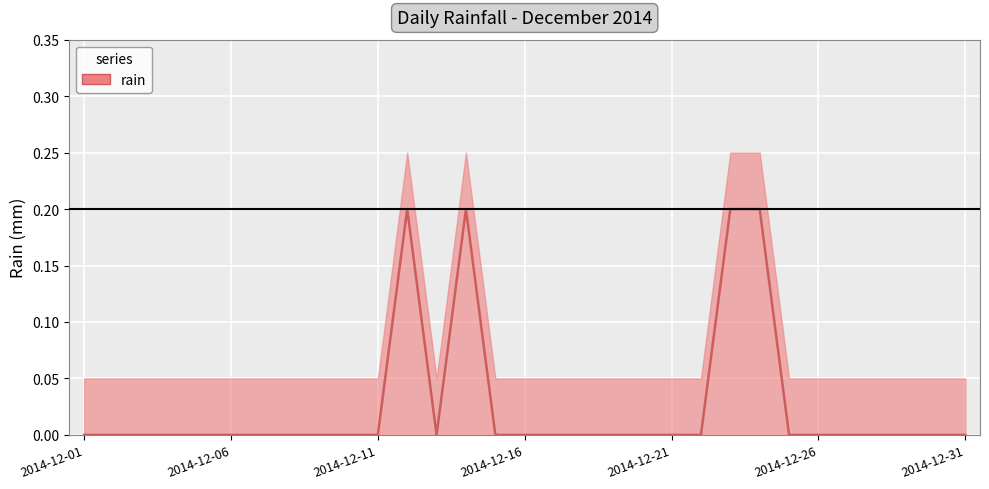

Count the values in the range 0 to 1.

31